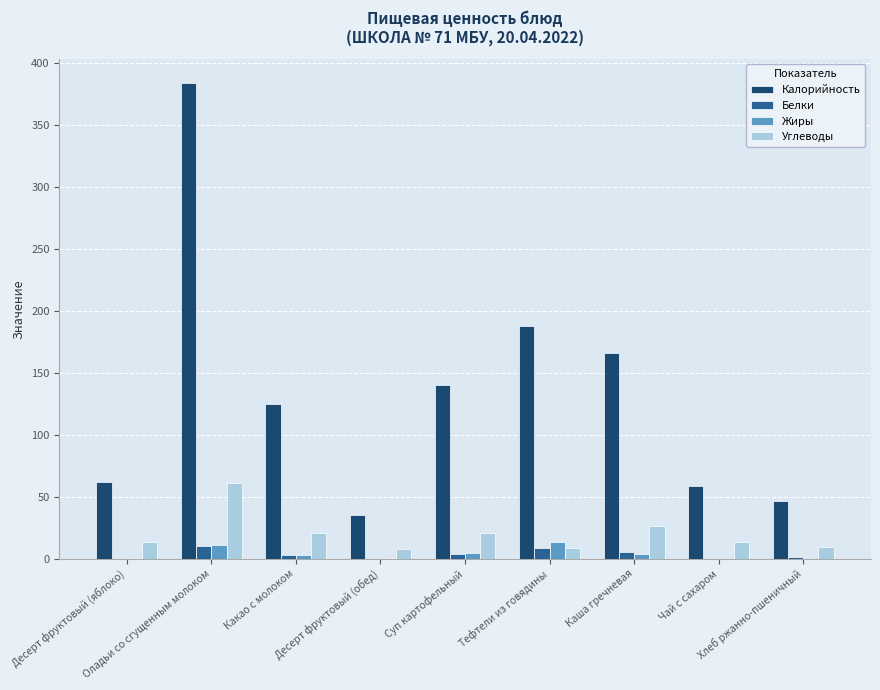

What is the maximum value shown in the chart?

384.0